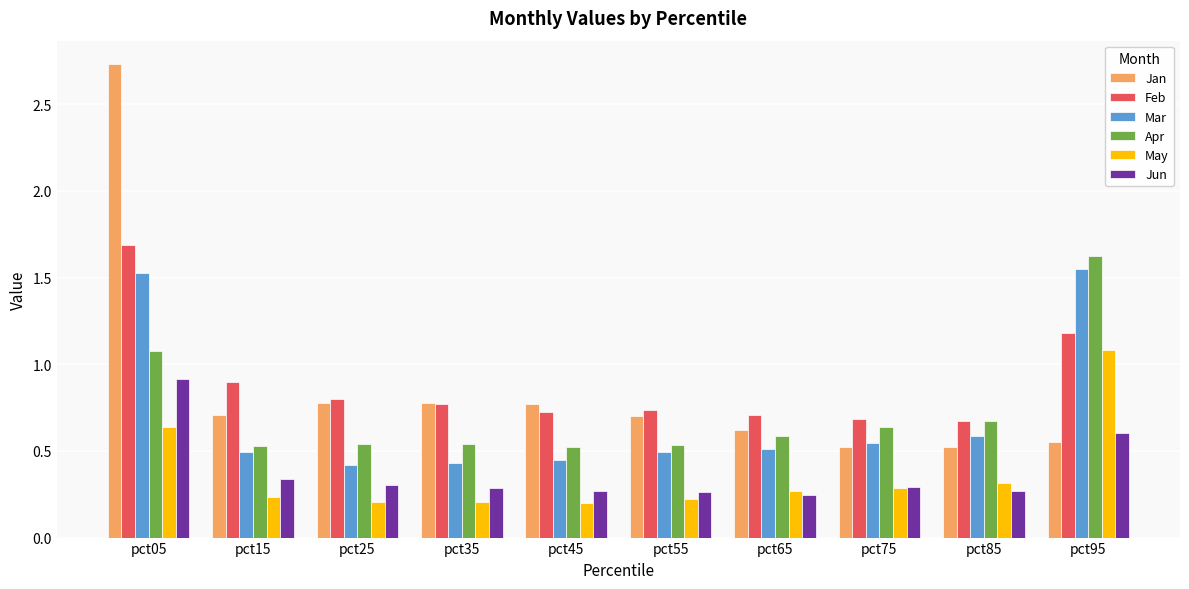

The value of May at pct45 is 0.2. True or false?

True